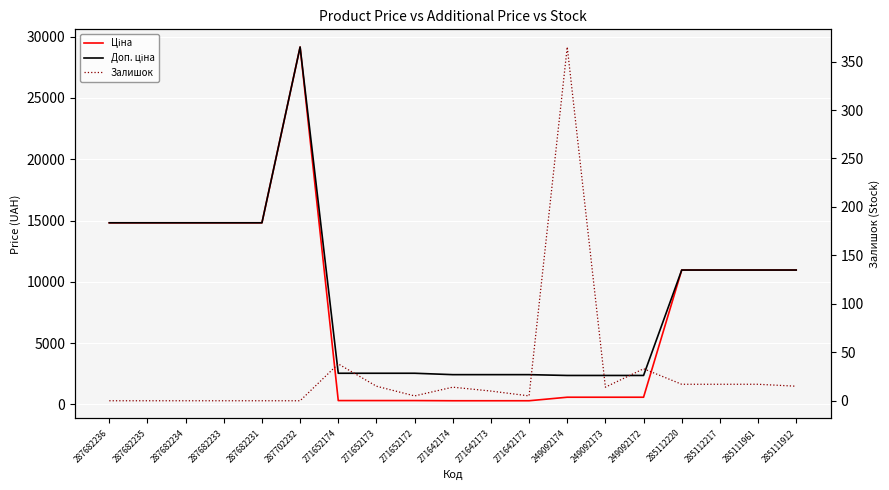

What position from the right is 271652172?

11